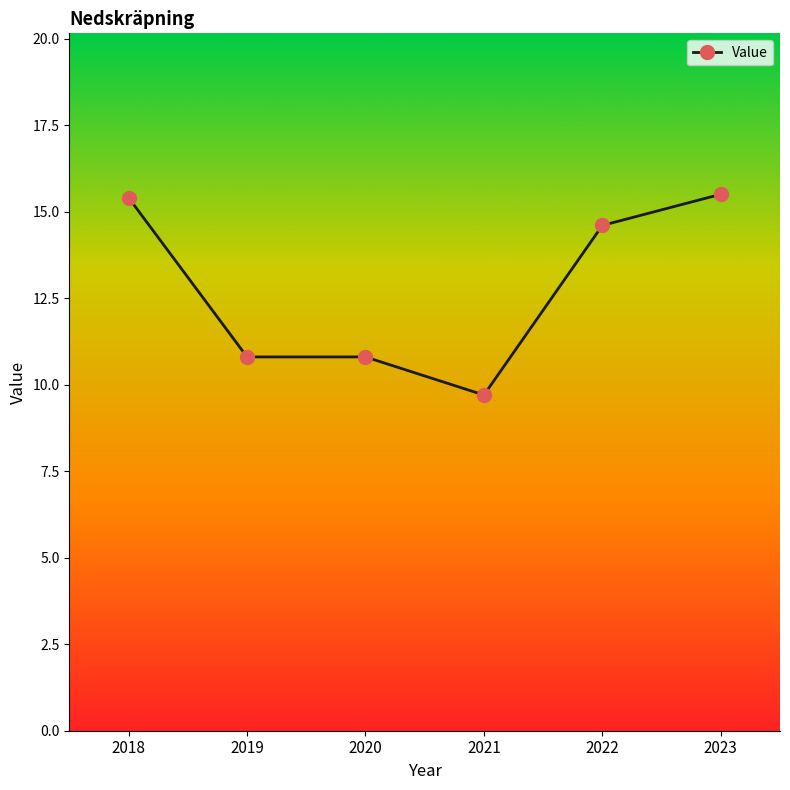

True or false: the data shows 10.8 at 2020.

True